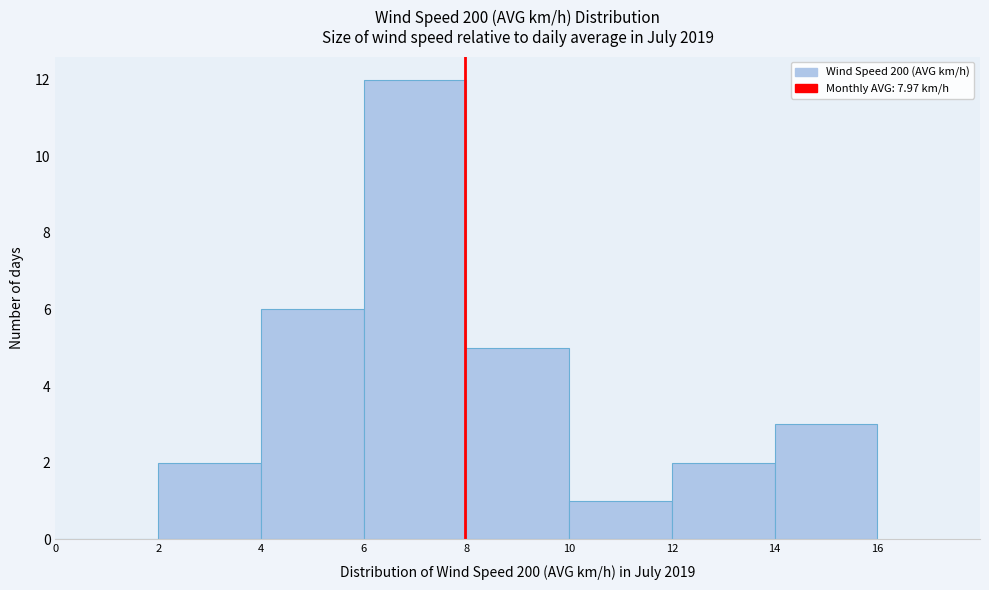

Over which range of the x-axis is the bar tallest?

6 to 8